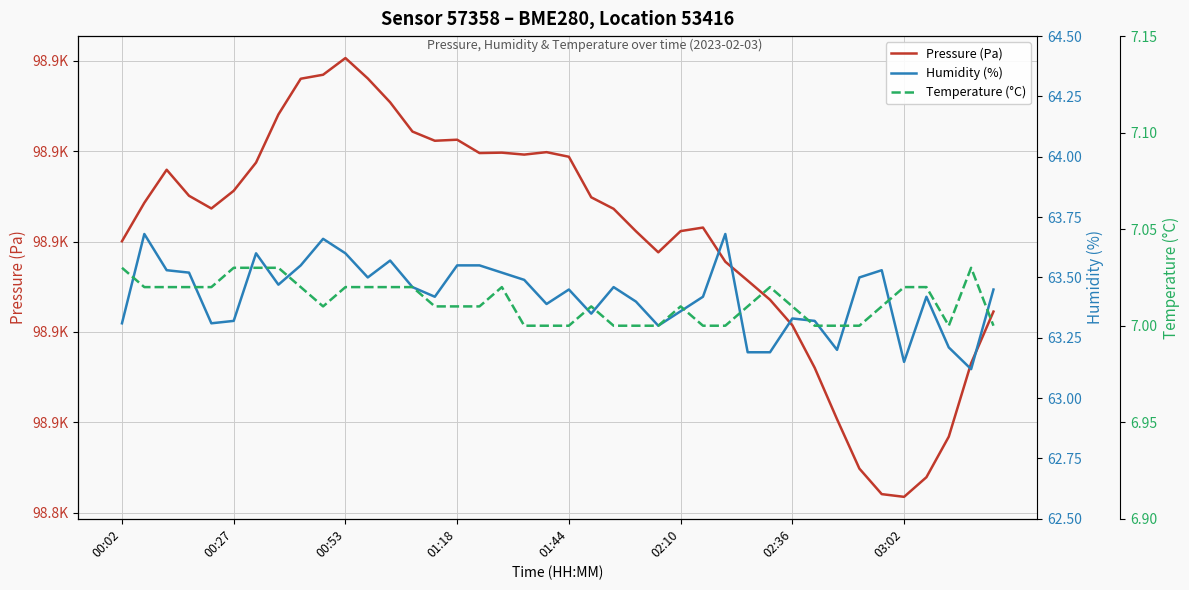

Count the Humidity (%) values in the range 63 to 64.

40